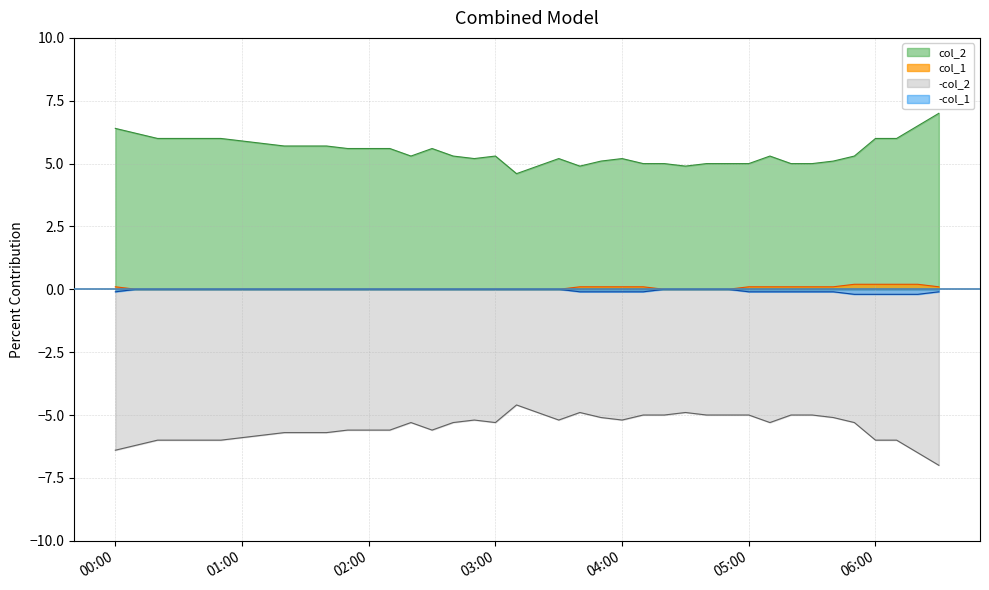

The col_1 series shows 0.0 at 2023/04/18 02:30:00. True or false?

True